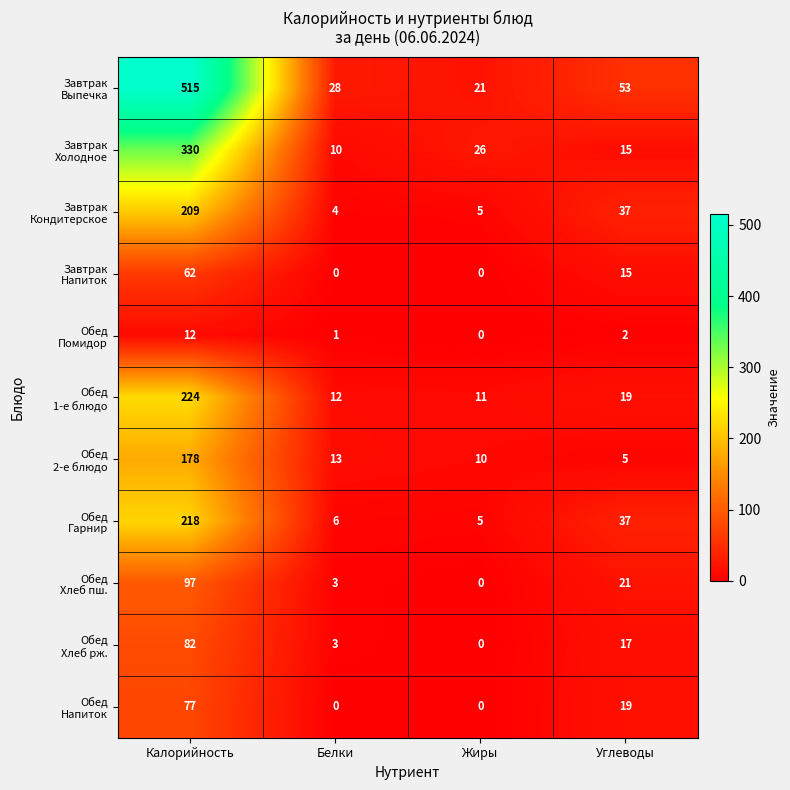

What is the total value across all series at Калорийность?

2004